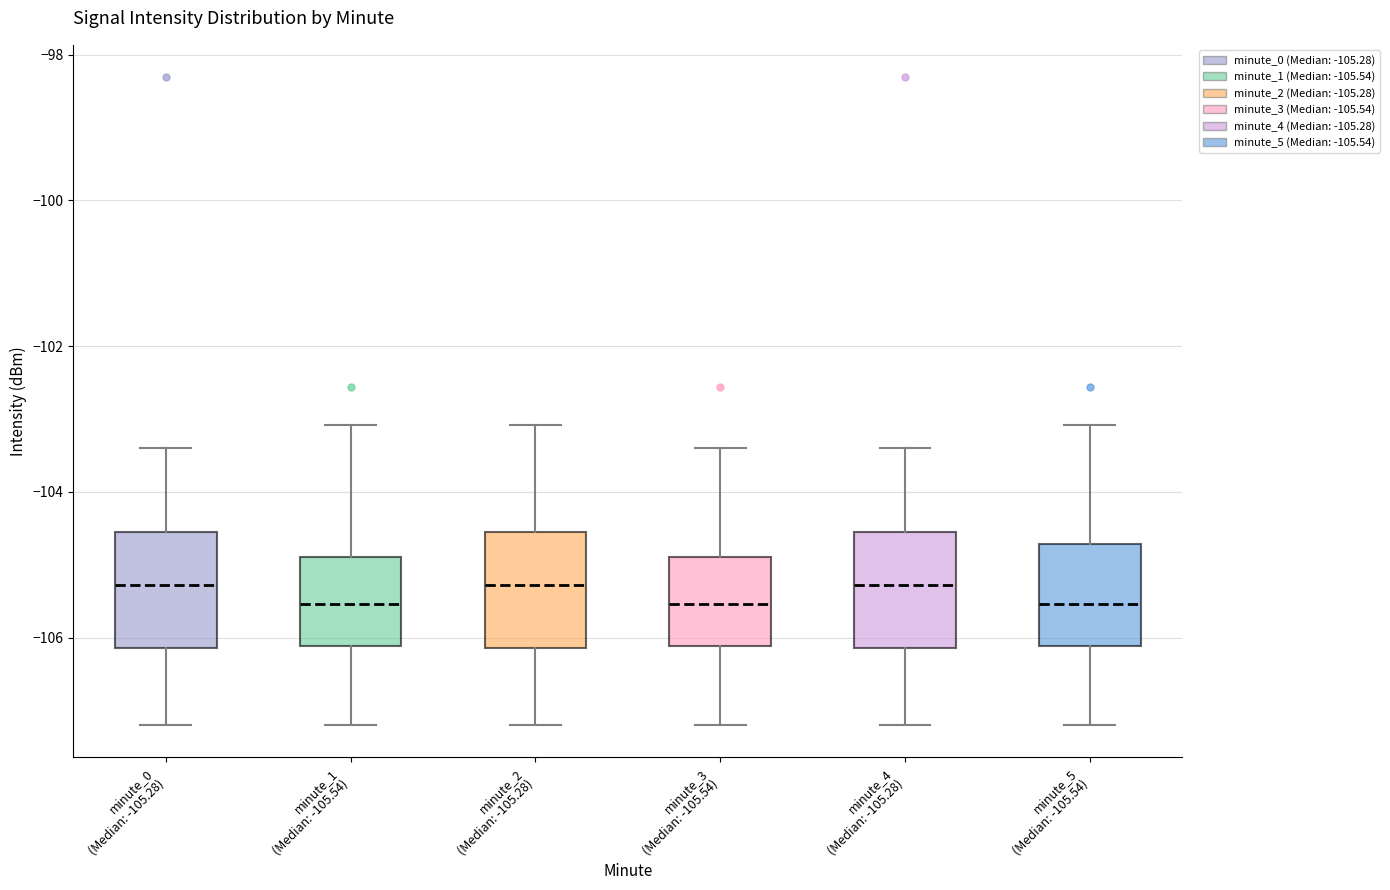

Reading left to right, read every box against the y-axis: the position of its median line, the range the box covers, and the ends of its whiskers. The values are not printed on the chart, so give them approximately, as read against the axis.

minute_0 (Median: -105.28): median -105.2, box -106.2 to -104.6, whiskers -107.2 to -103.4
minute_1 (Median: -105.54): median -105.6, box -106.2 to -104.8, whiskers -107.2 to -103.0
minute_2 (Median: -105.28): median -105.2, box -106.2 to -104.6, whiskers -107.2 to -103.0
minute_3 (Median: -105.54): median -105.6, box -106.2 to -104.8, whiskers -107.2 to -103.4
minute_4 (Median: -105.28): median -105.2, box -106.2 to -104.6, whiskers -107.2 to -103.4
minute_5 (Median: -105.54): median -105.6, box -106.2 to -104.8, whiskers -107.2 to -103.0